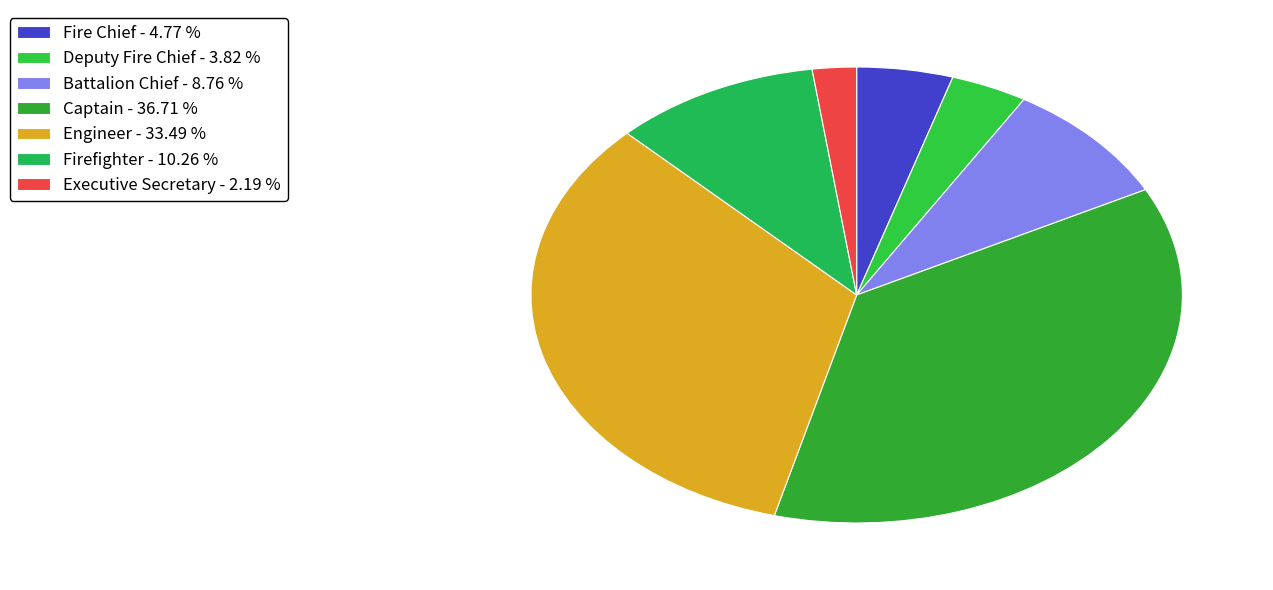

To the nearest percent, what percentage of the pie is Captain?

37%